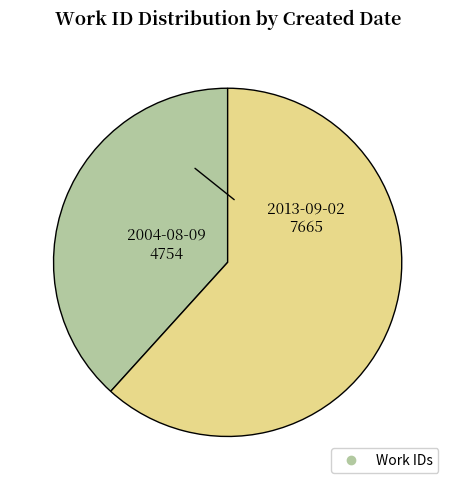

Does any single category account for the majority?

Yes